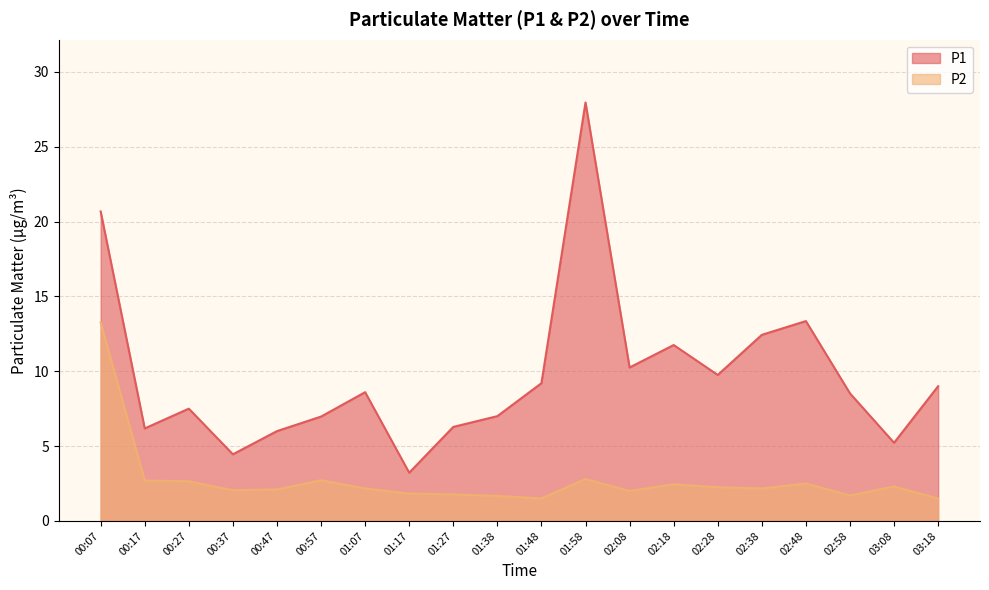

Between 02:58 and 02:38, which is larger?

02:38